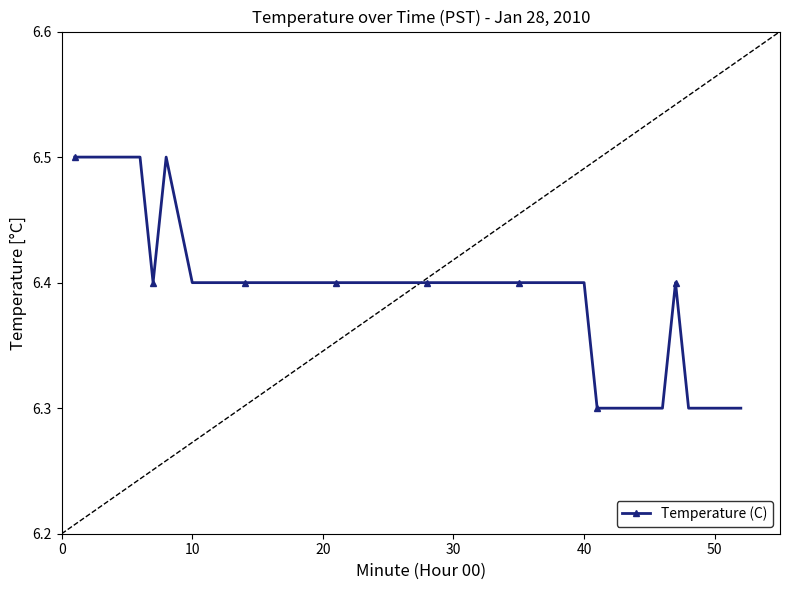

Count the values in the range 6 to 7.

40